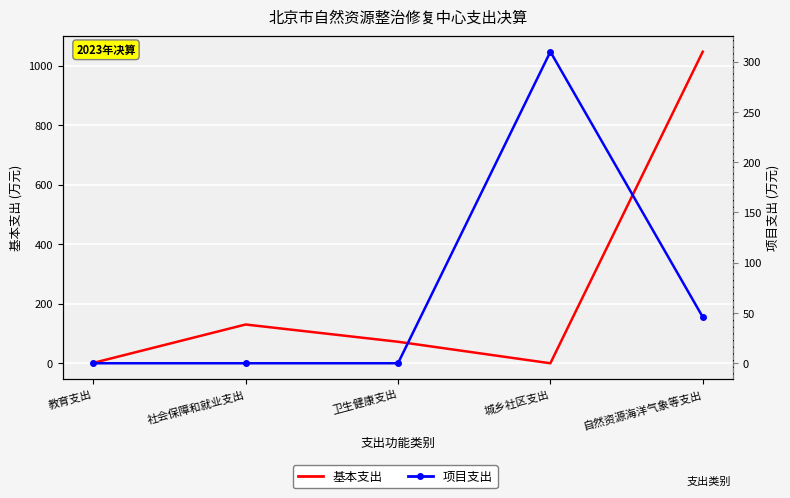

The 项目支出 series shows 27.7 at 自然资源海洋气象等支出. True or false?

False